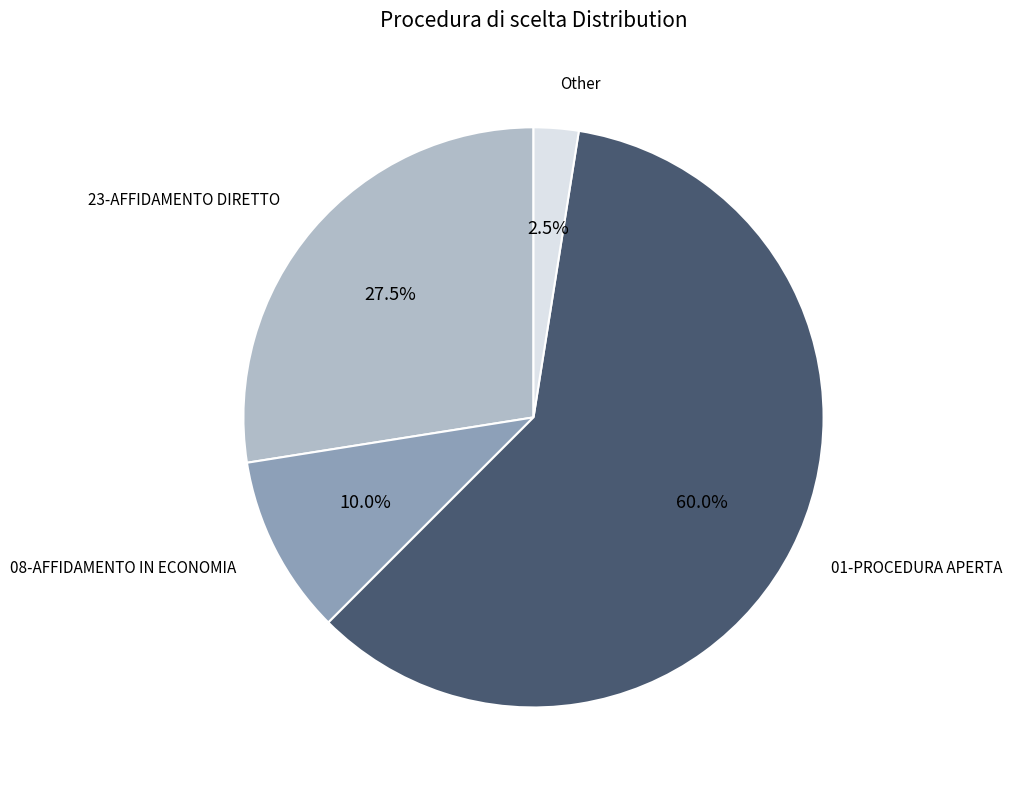

Is there any slice that represents more than half of the pie?

Yes